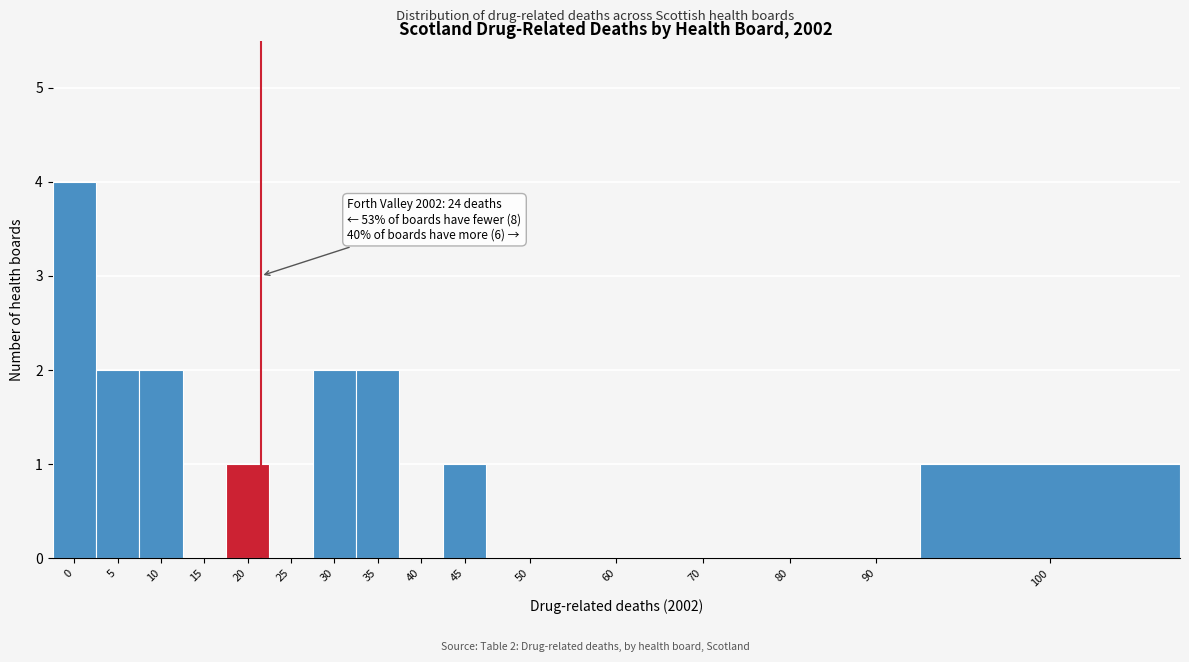

Reading right to left, extract all data points from this chart.

100=1	90=0	80=0	70=0	60=0	50=0	45=1	40=0	35=2	30=2	25=0	20=1	15=0	10=2	5=2	0=4